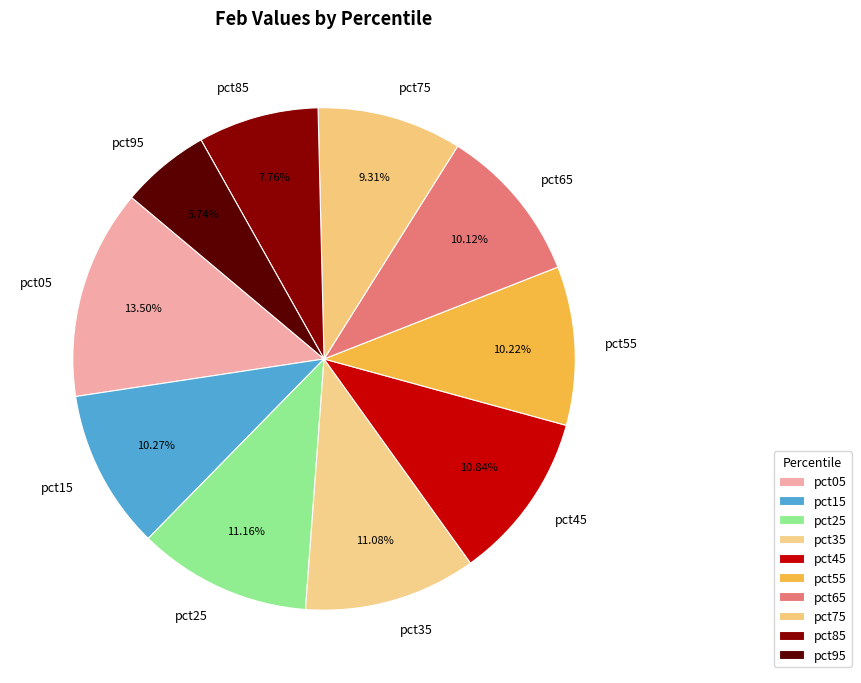

Count the number of slices in the pie.

10